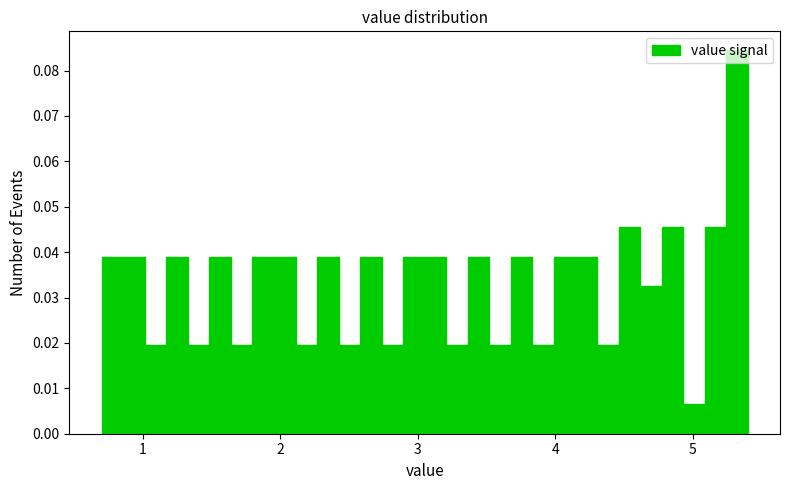

Read against the x-axis, roughly where is the centre of the tallest bar?

5.3